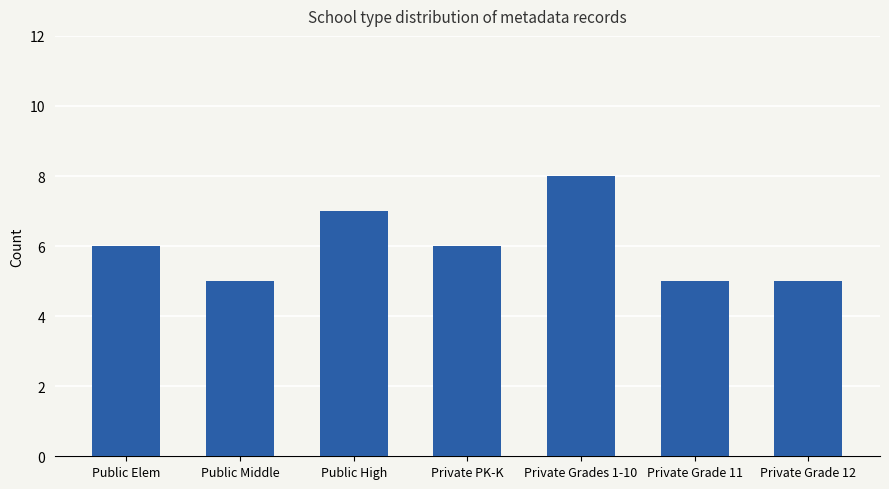

Reading left to right, extract all data points from this chart.

Public Elem=6	Public Middle=5	Public High=7	Private PK-K=6	Private Grades 1-10=8	Private Grade 11=5	Private Grade 12=5